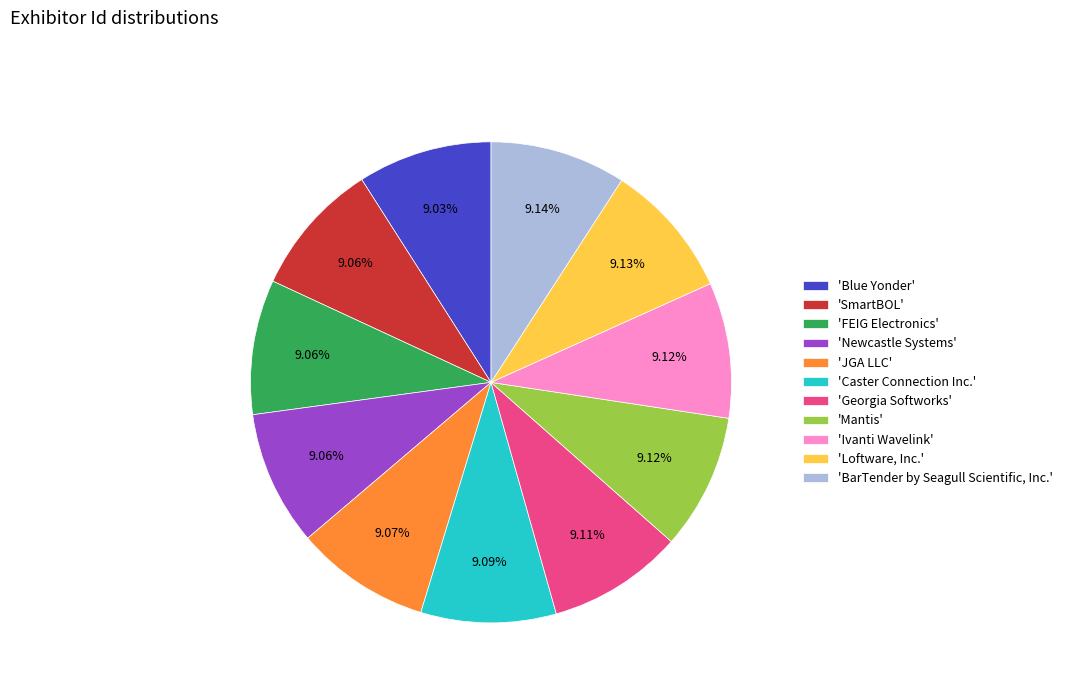

How many segments does this pie chart have?

11